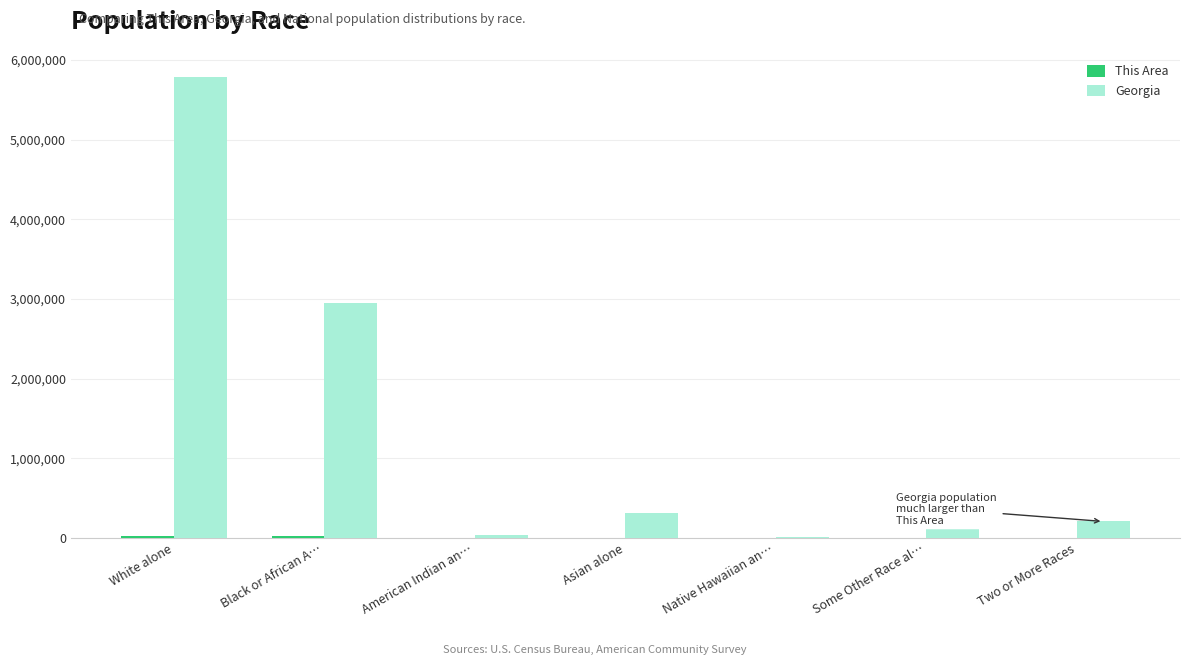

What is the greatest value displayed?

5787440